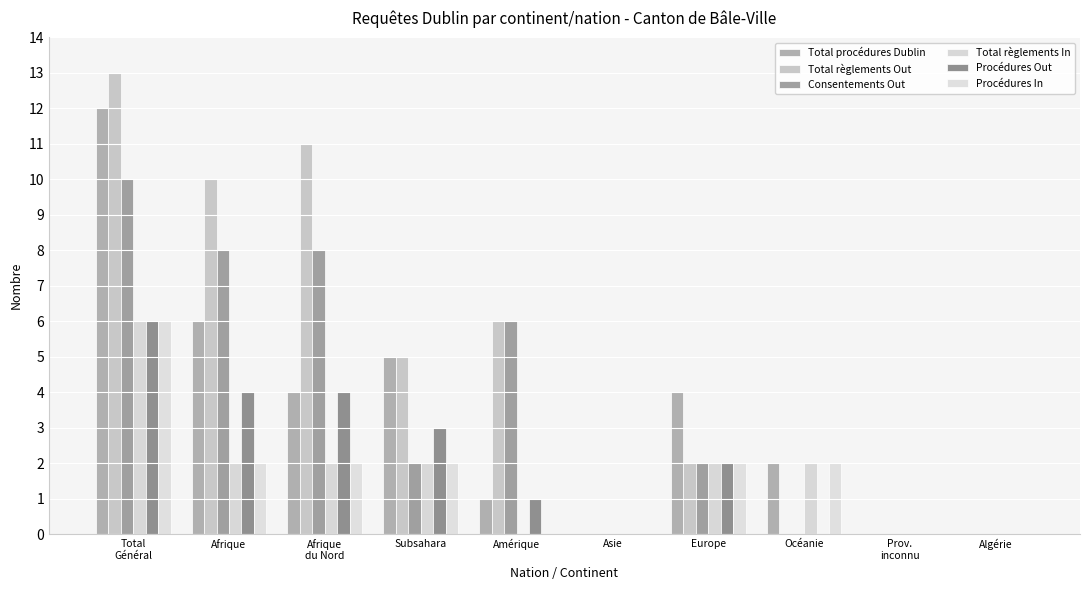

What is the label of the 4th bar from the left?

Subsahara